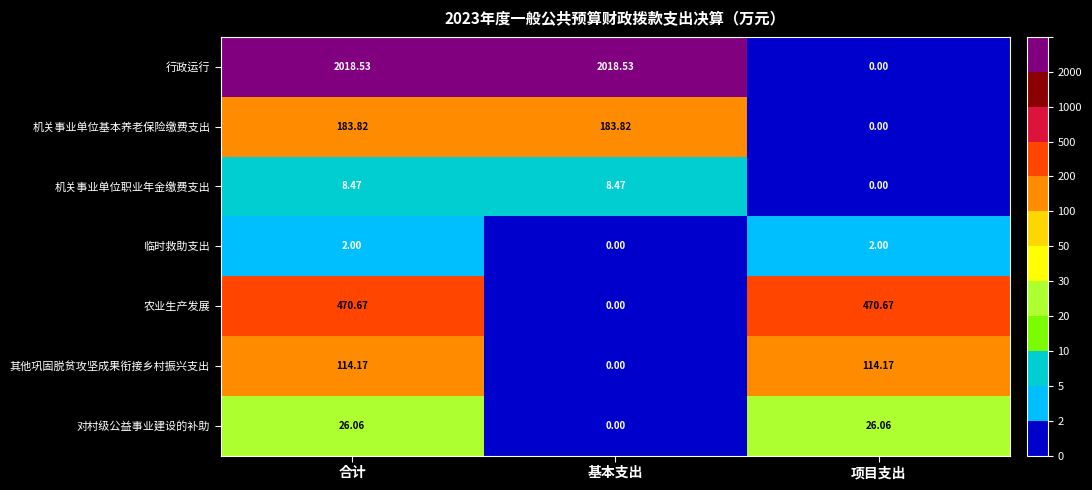

At which label does 行政运行 first exceed 2018?

合计